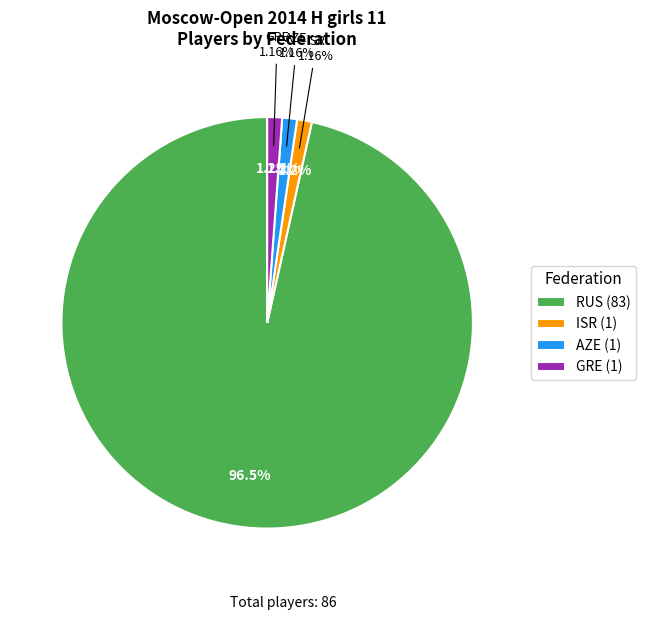

How many slices are in this pie chart?

4